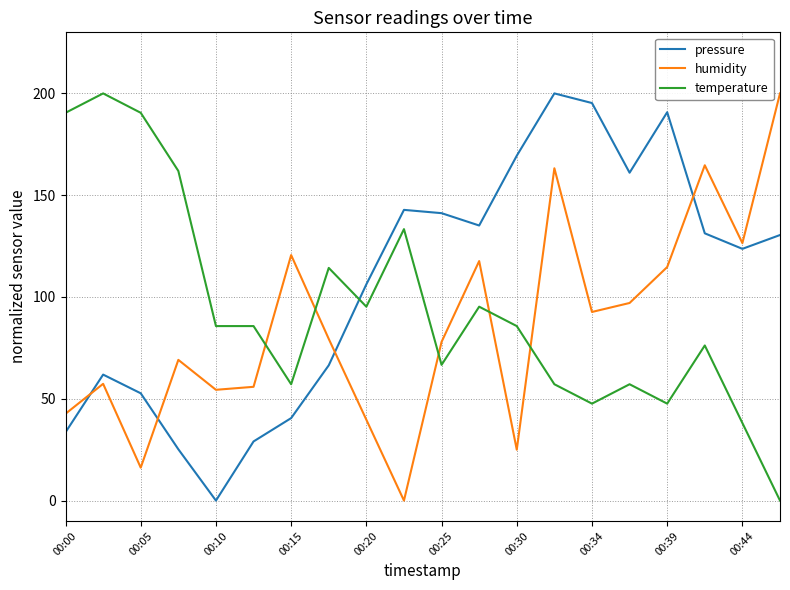

True or false: temperature and pressure intersect in this chart.

True